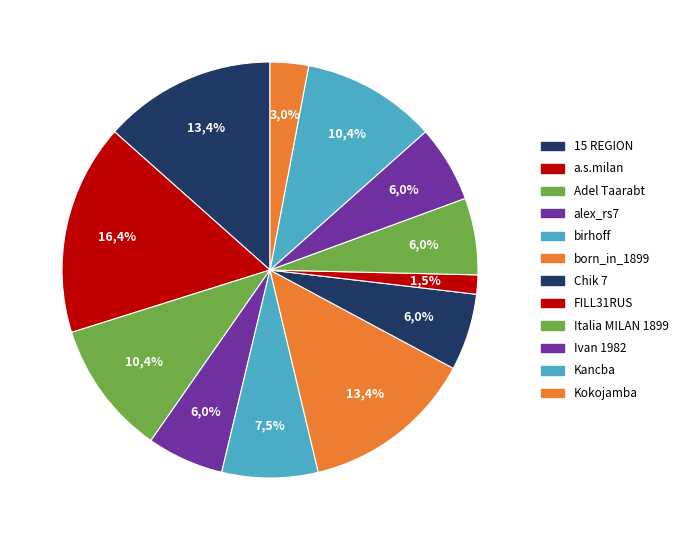

Is born_in_1899 the majority of the pie?

No